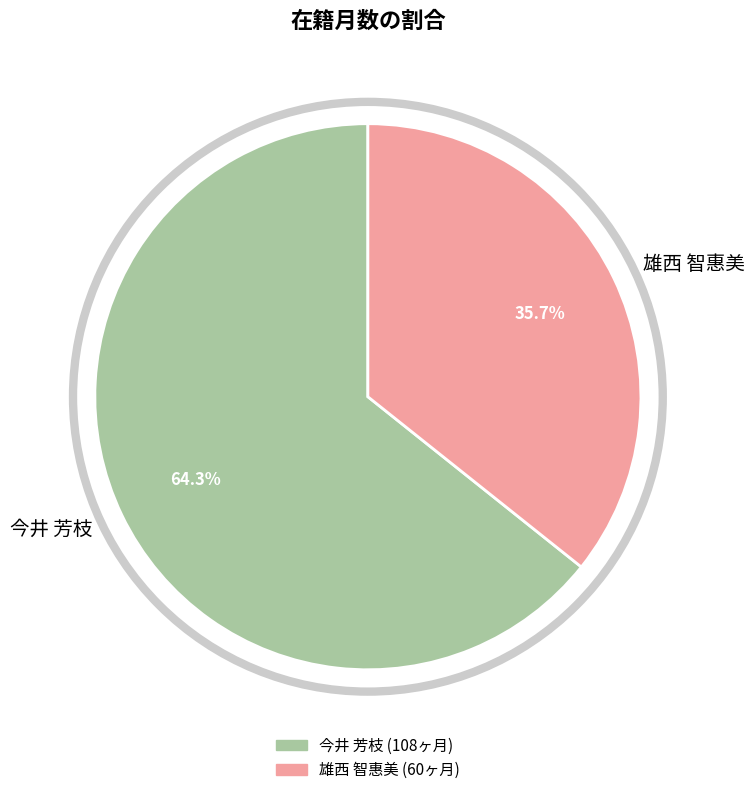

Count the number of slices in the pie.

2